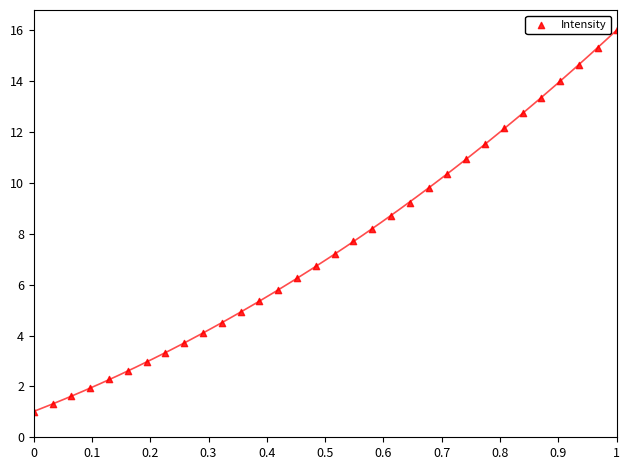

What is the range of Y values (max minus min)?

15.0